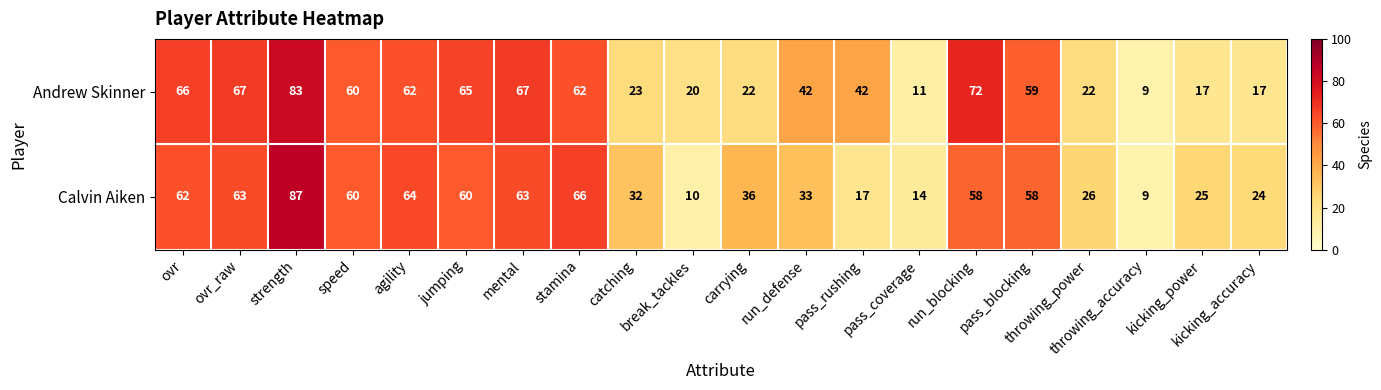

What is the difference between the maximum and minimum values in the Andrew Skinner series?

74